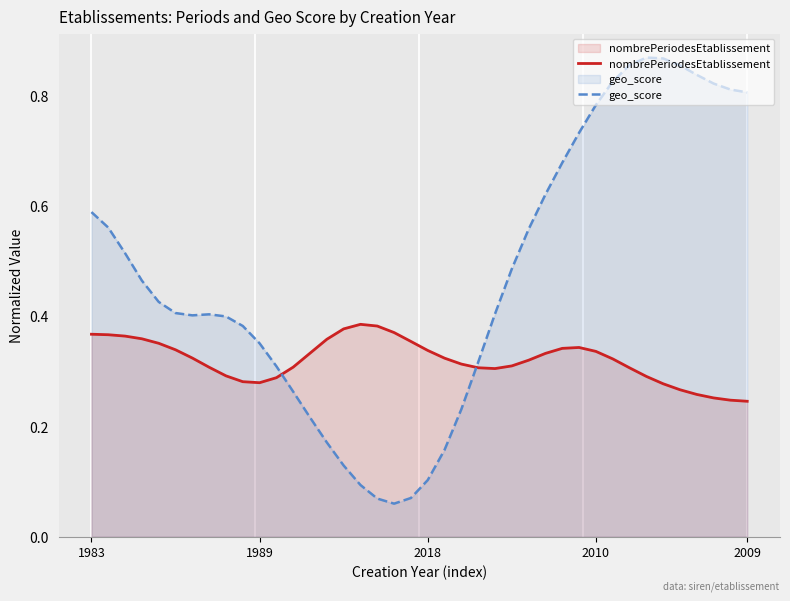

How many lines are shown in the chart?

2